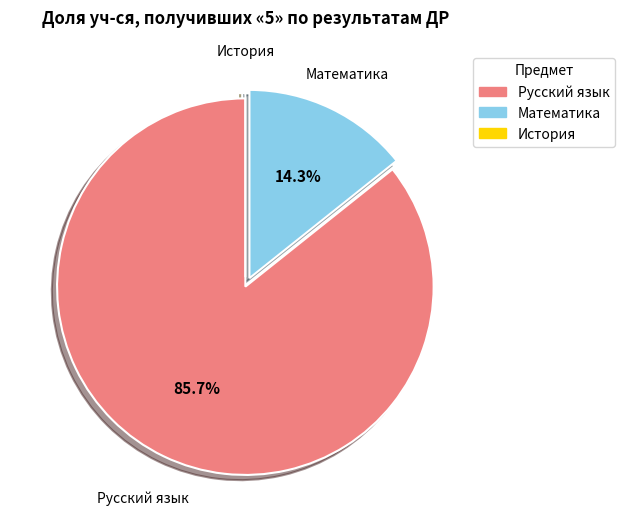

What percentage do Русский язык and Математика together represent?

100.0%